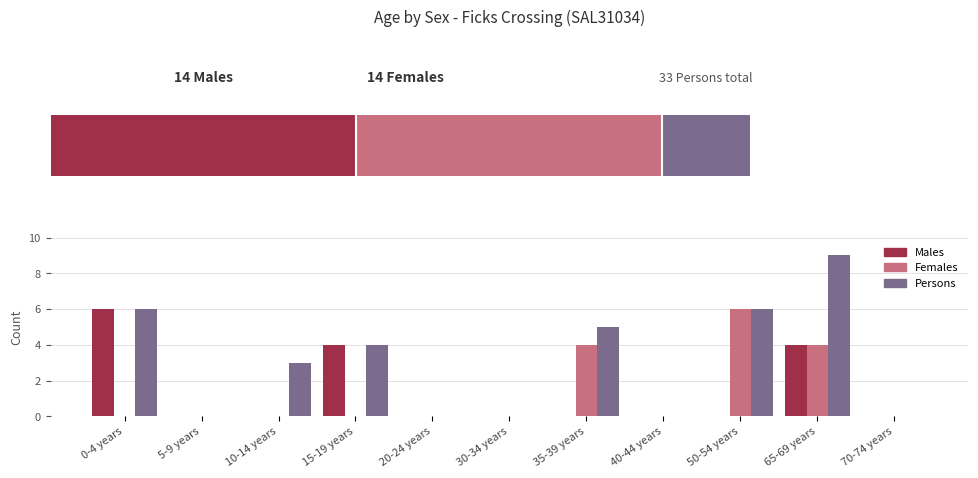

Which label corresponds to the smallest value in the chart?

5-9 years